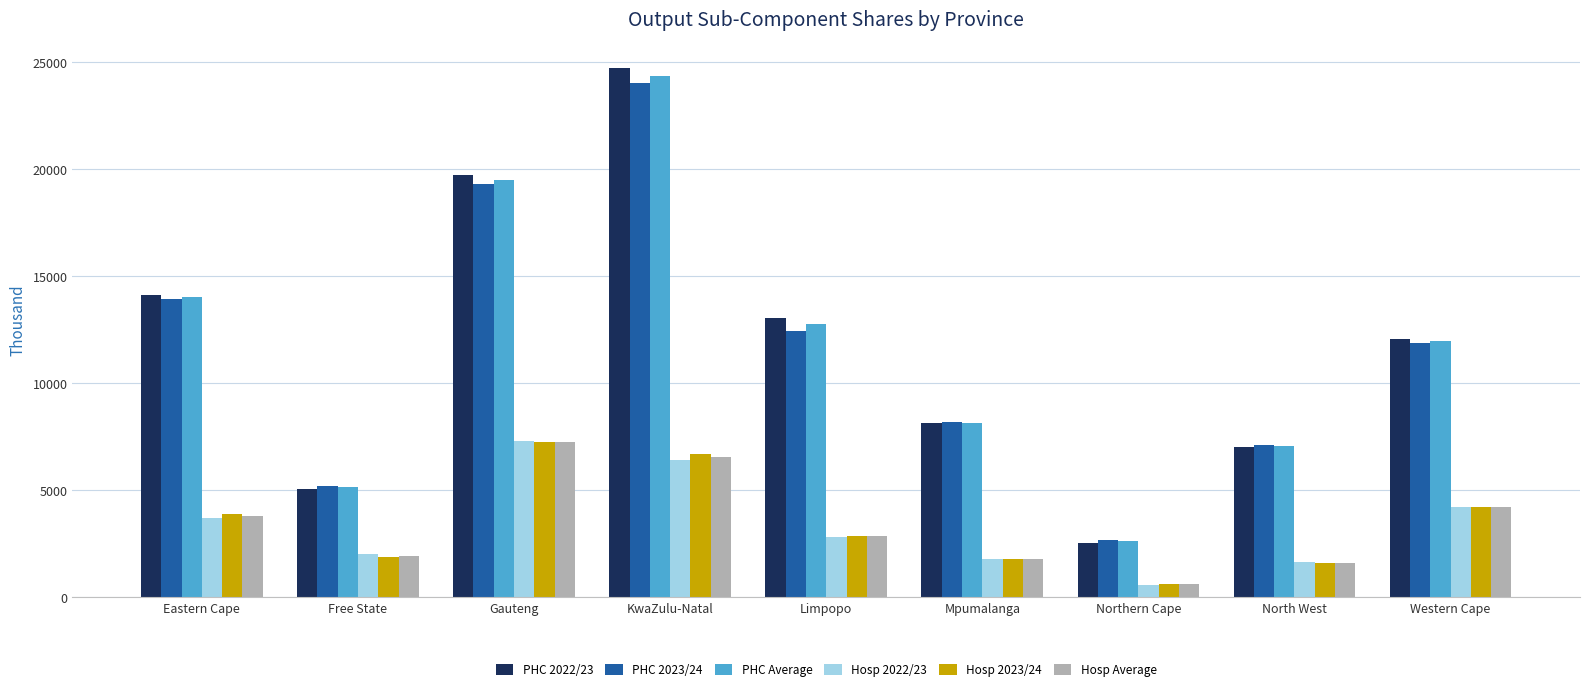

Where does the Hosp 2023/24 series first go above 2863?

Eastern Cape